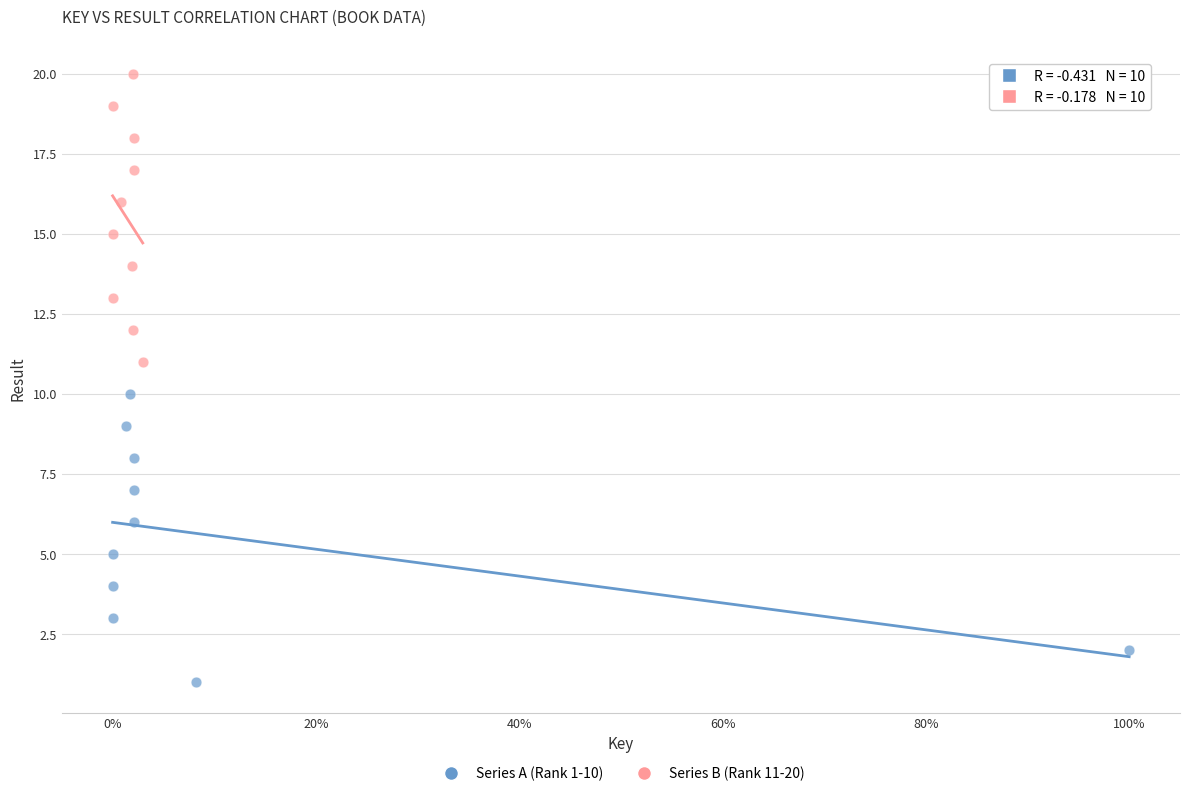

Which series contains the lowest Y value?

Series A (Rank 1-10)